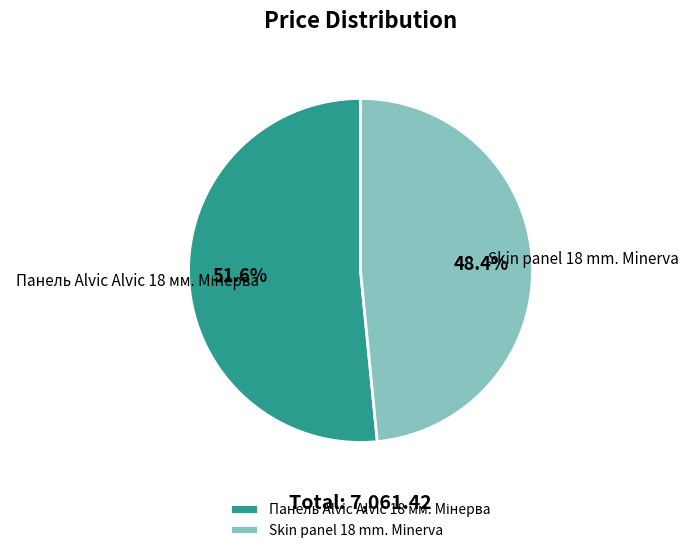

Is Skin panel 18 mm. Minerva the majority of the pie?

No